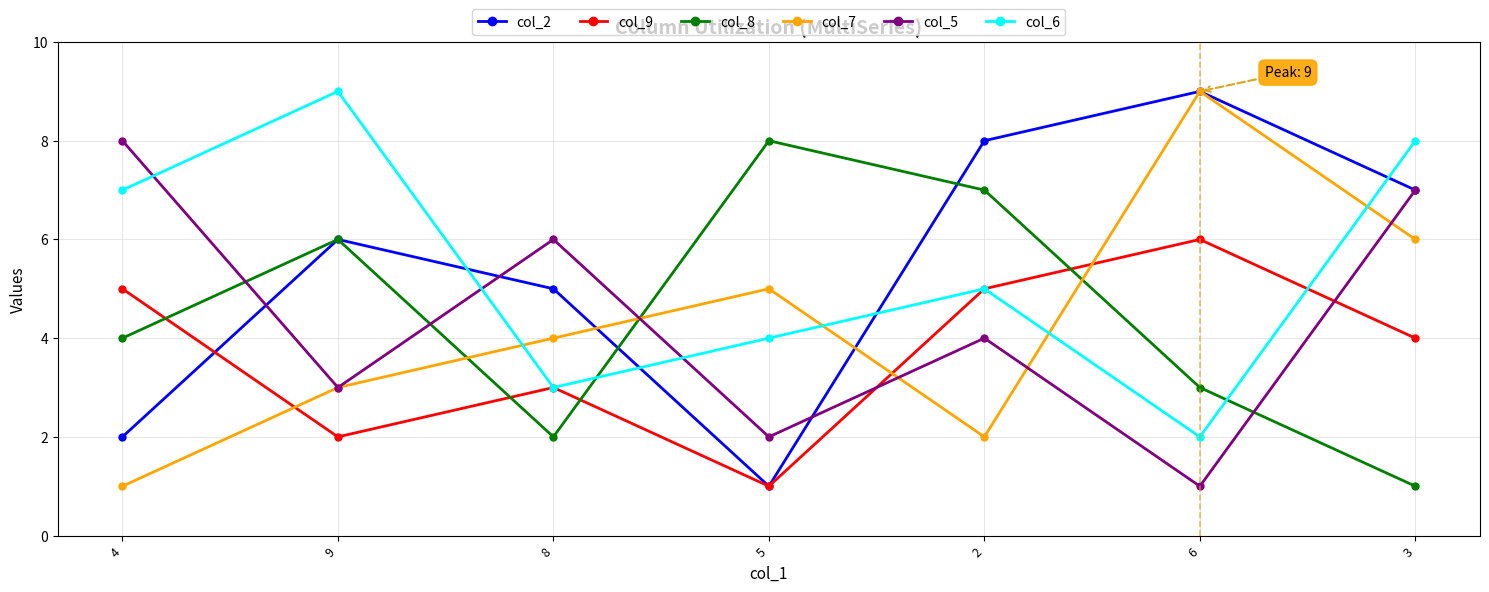

What is the greatest value displayed?

9